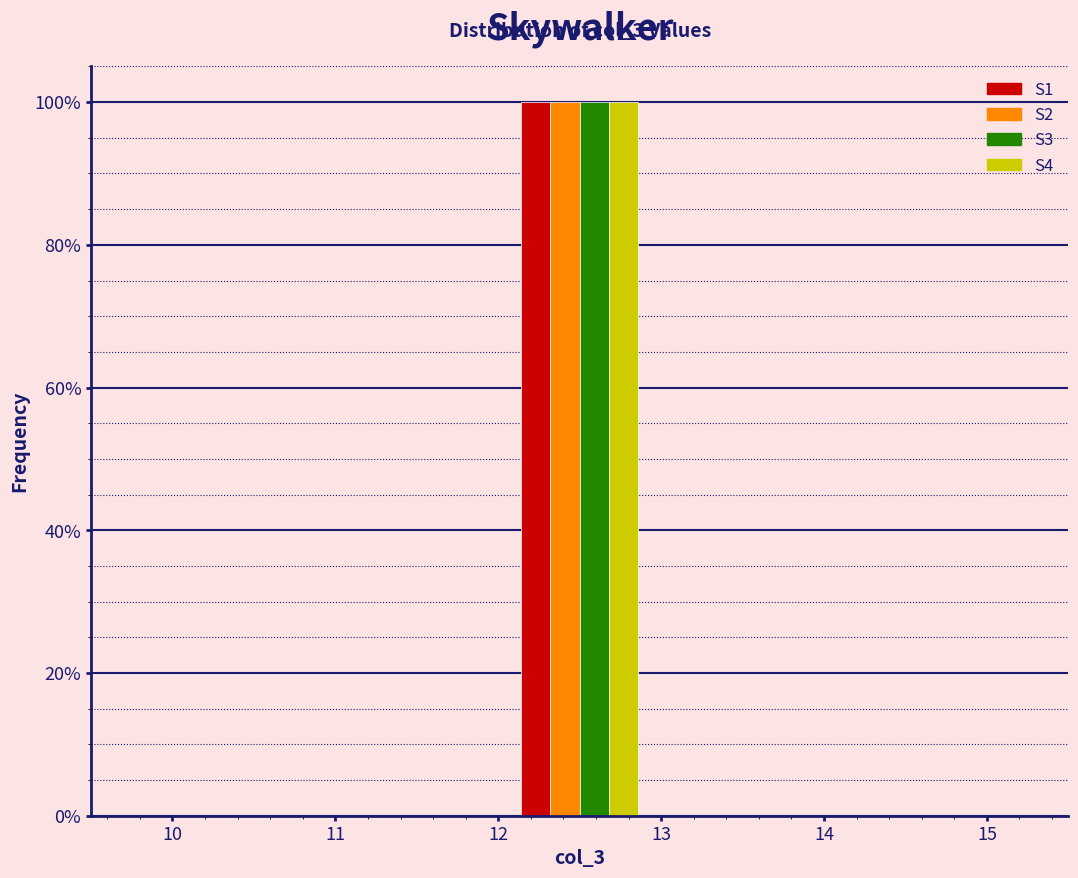

In the S3 series, which range on the x-axis has the tallest bar?

12 to 13